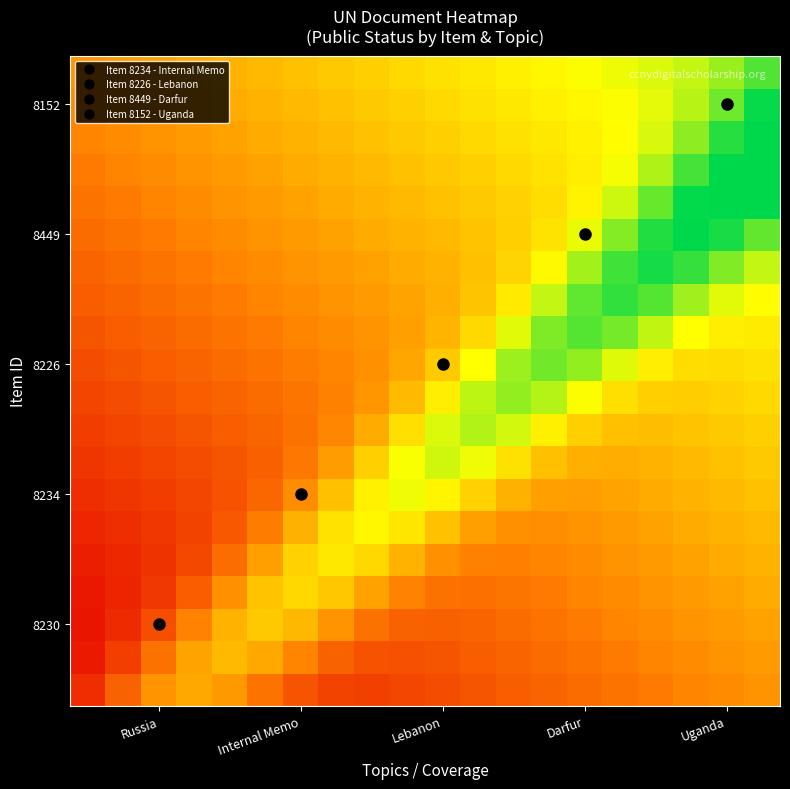

At which category is the sum across all series the highest?

19